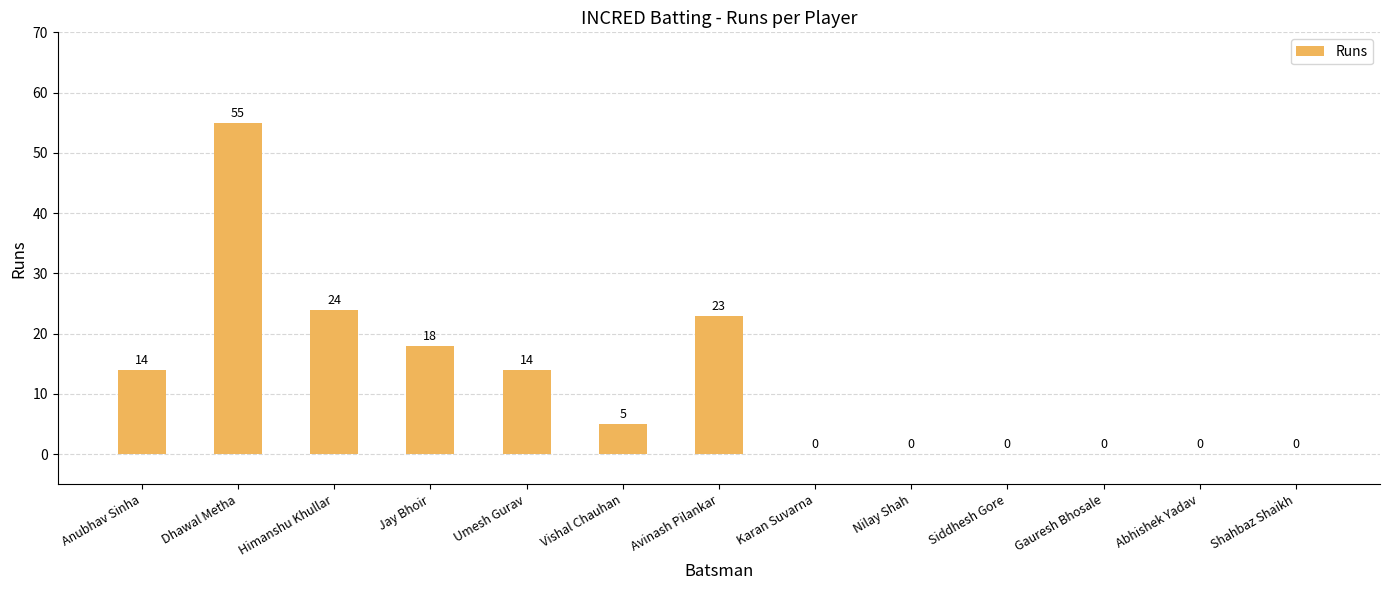

Reading left to right, list all the values displayed in this chart.

Anubhav Sinha=14	Dhawal Metha=55	Himanshu Khullar=24	Jay Bhoir=18	Umesh Gurav=14	Vishal Chauhan=5	Avinash Pilankar=23	Karan Suvarna=0	Nilay Shah=0	Siddhesh Gore=0	Gauresh Bhosale=0	Abhishek Yadav=0	Shahbaz Shaikh=0